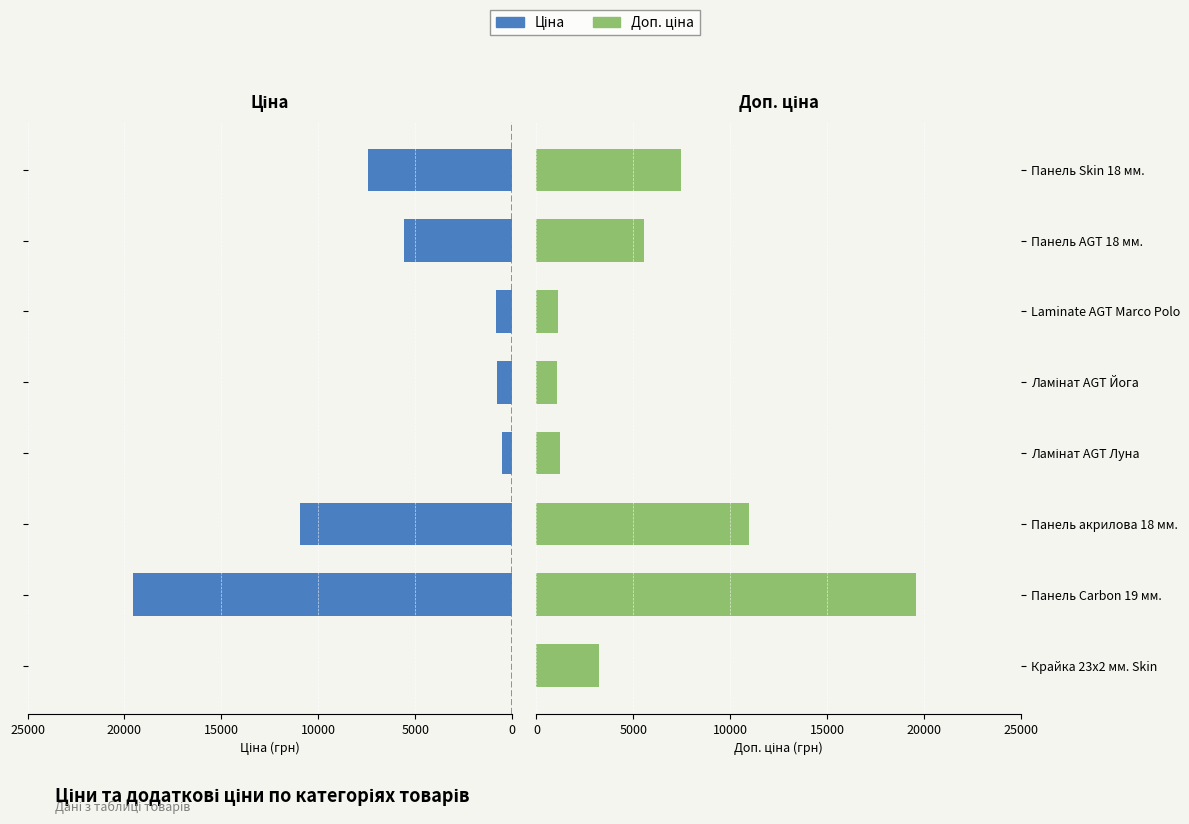

Reading right to left, extract all data points from this chart.

Ціна: 7444.6	5560.3	831.5	802.1	528.2	10964.4	19564.9	32.0
Доп. ціна: 7444.6	5560.3	1126.7	1087.0	1210.7	10964.4	19564.9	3205.0